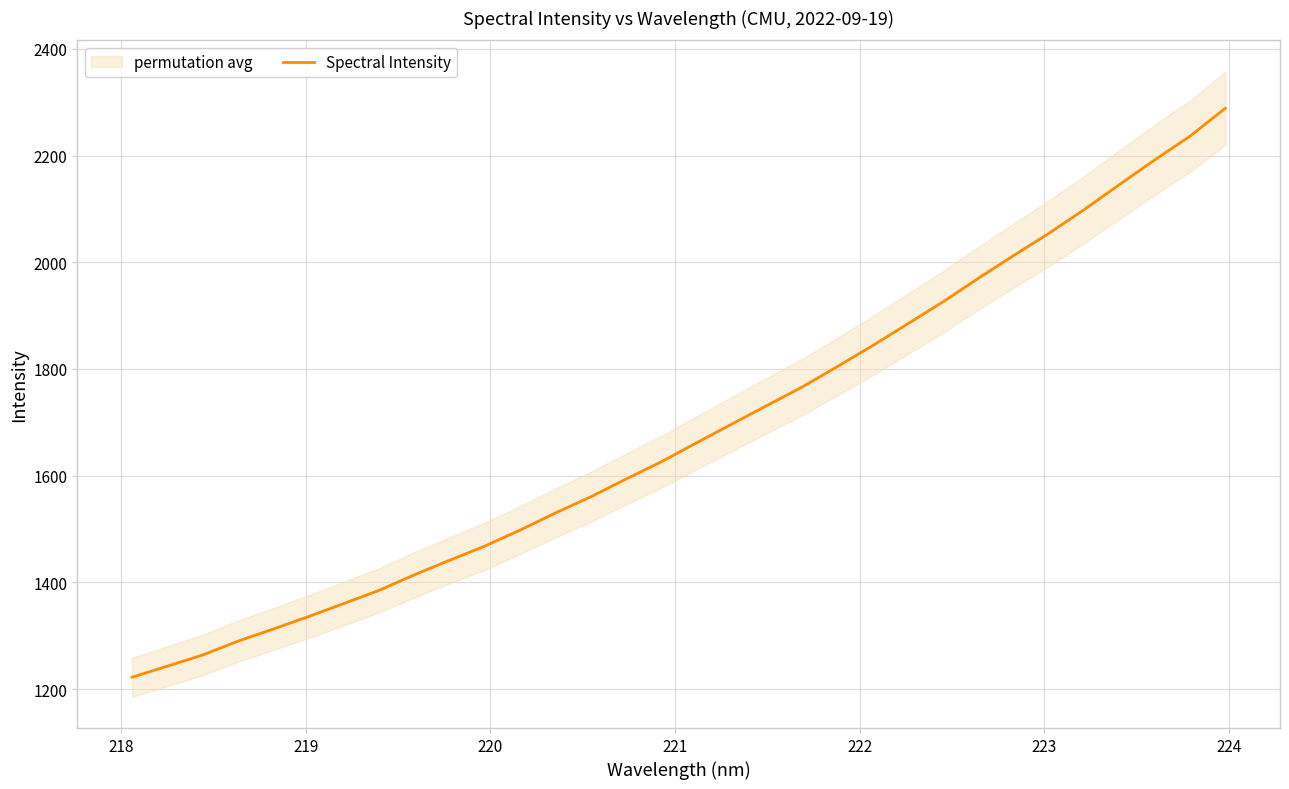

What is the lowest value of the Spectral Intensity series?

1222.4